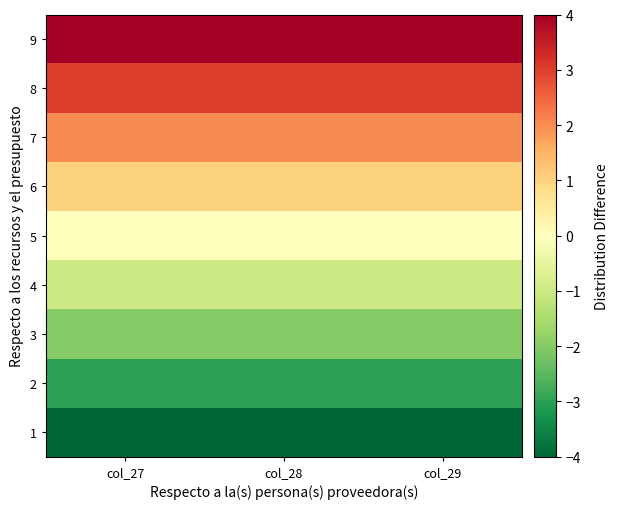

Reading right to left, what are all the values shown in this chart?

1: col_29=-4	col_28=-4	col_27=-4
2: col_29=-3	col_28=-3	col_27=-3
3: col_29=-2	col_28=-2	col_27=-2
4: col_29=-1	col_28=-1	col_27=-1
5: col_29=0	col_28=0	col_27=0
6: col_29=1	col_28=1	col_27=1
7: col_29=2	col_28=2	col_27=2
8: col_29=3	col_28=3	col_27=3
9: col_29=4	col_28=4	col_27=4